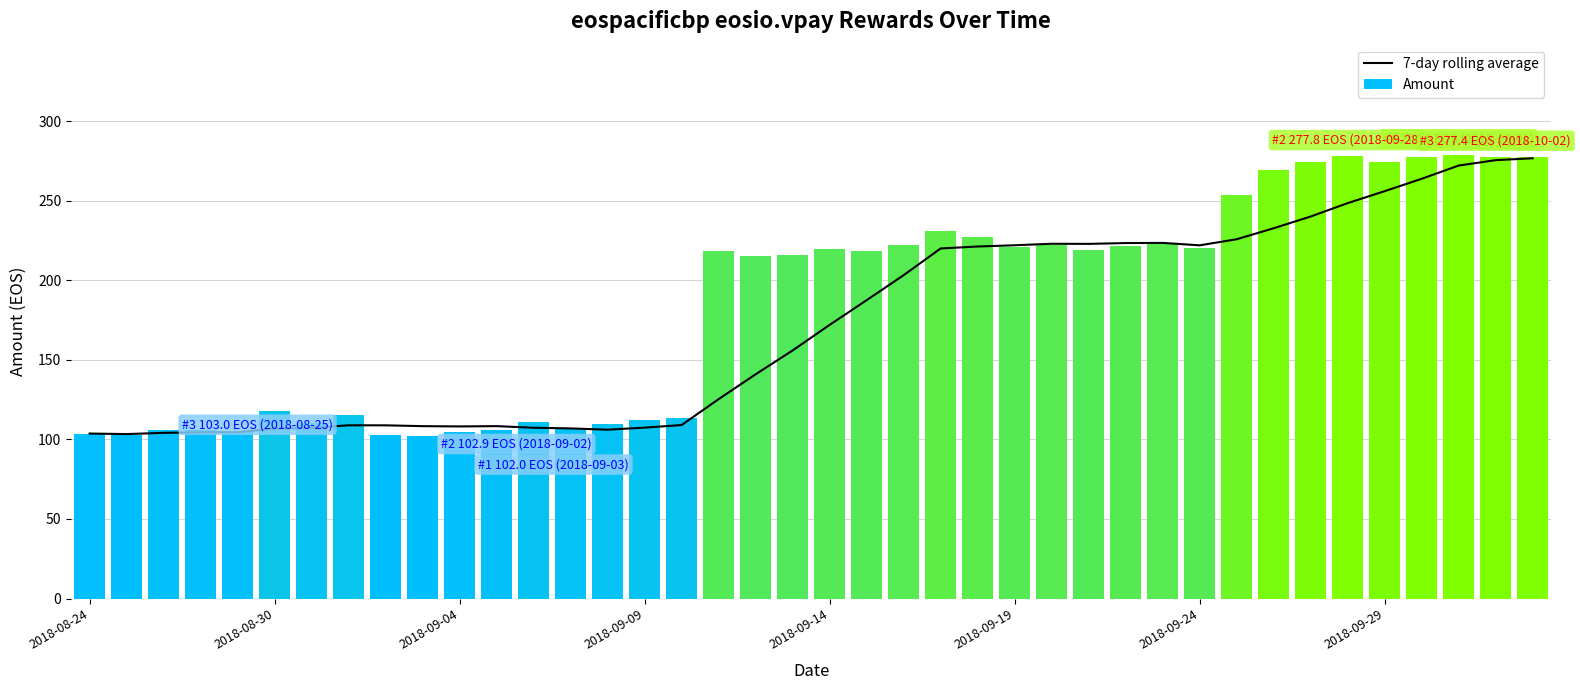

Is it true that 7-day rolling average equals 171.9 at 2018-09-14?

True